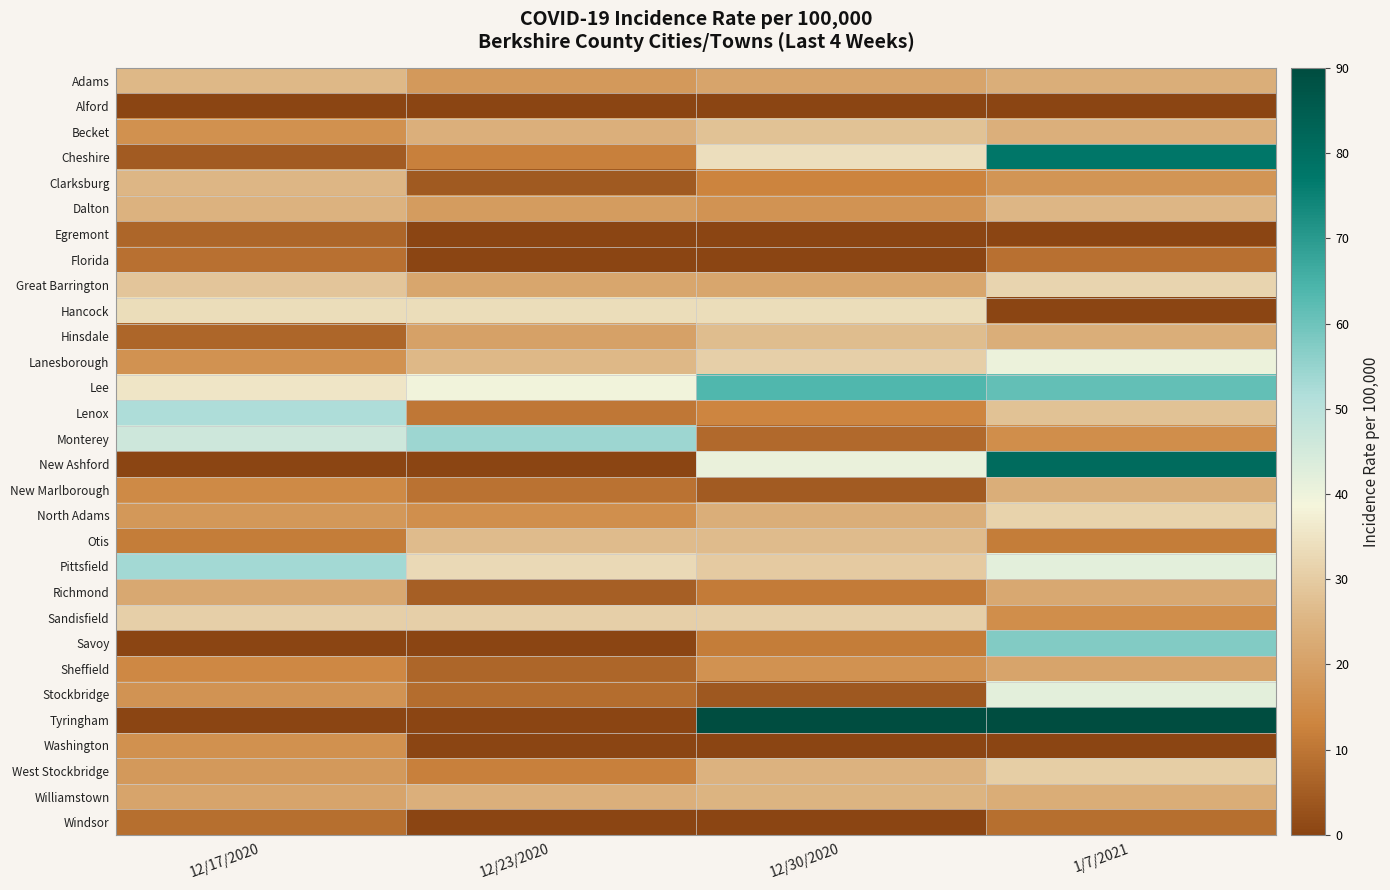

What is the difference between the highest and lowest values at 12/30/2020?

118.3